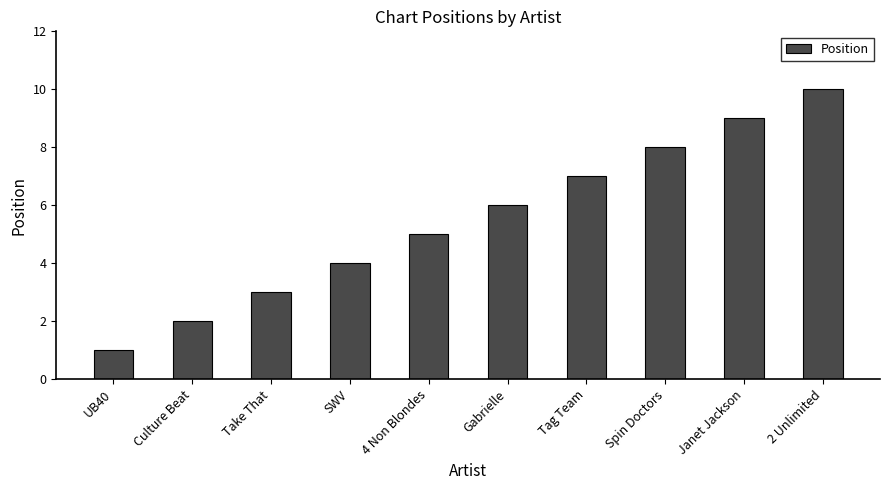

Which category has the lowest value across all series?

UB40